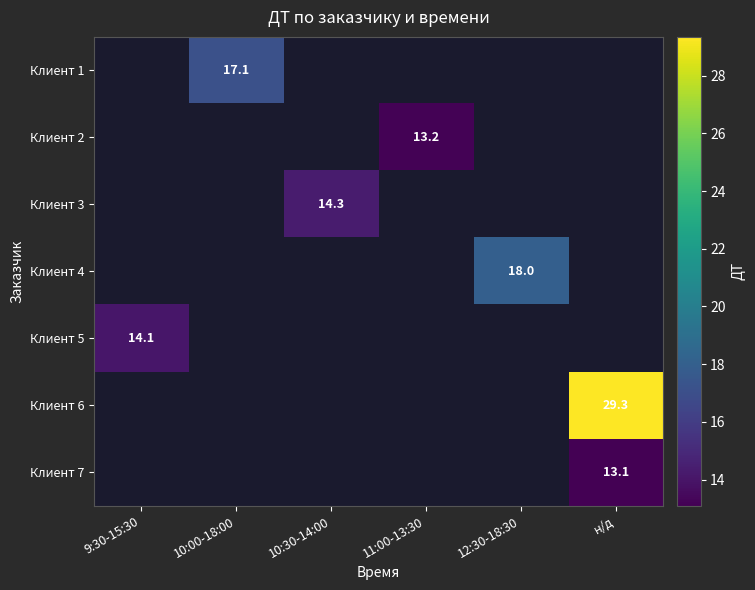

The Клиент 1 series shows 9.1 at 10:00-18:00. True or false?

False